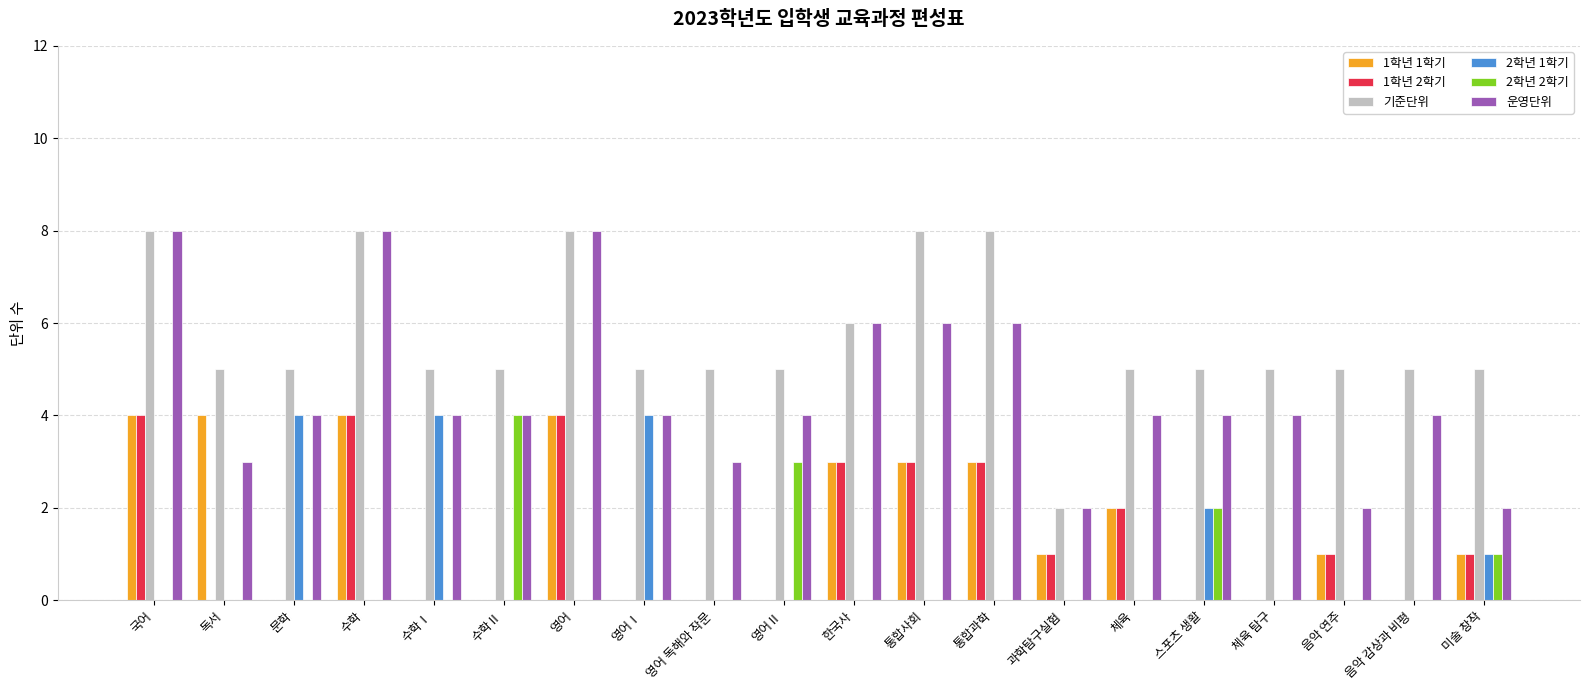

How many 1학년 2학기 values are between 0 and 3?

17